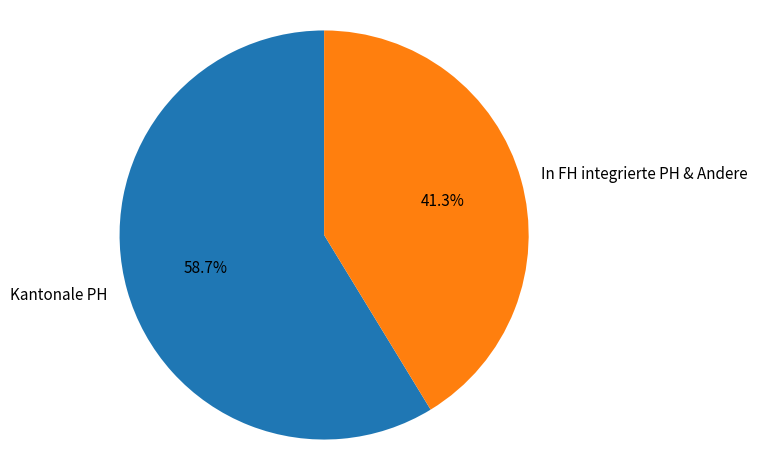

Which category has the biggest portion of the pie?

Kantonale PH